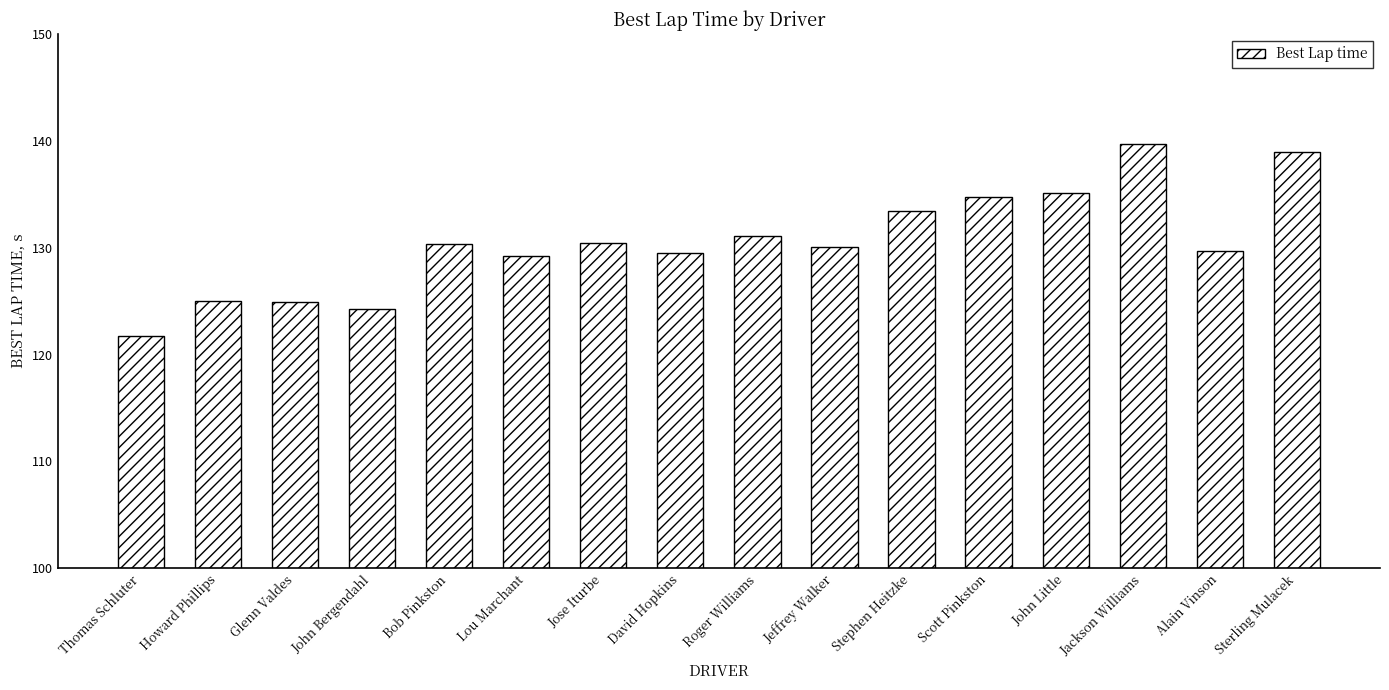

What is the change in value from David Hopkins to John Little?

+5.6